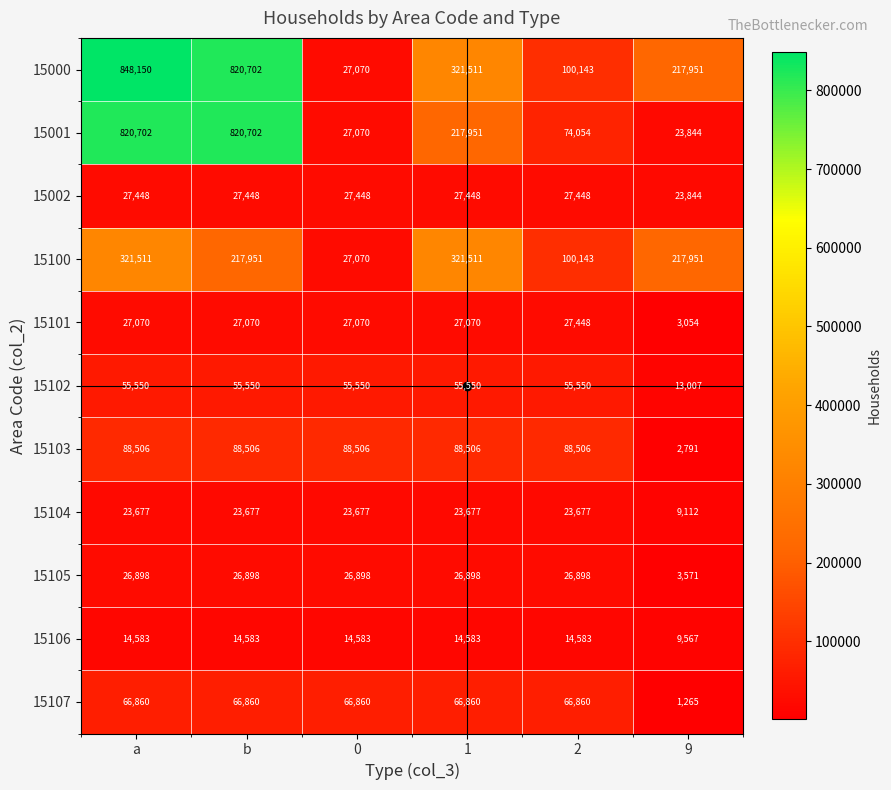

True or false: 15001 has a value of 18313 at 0.

False